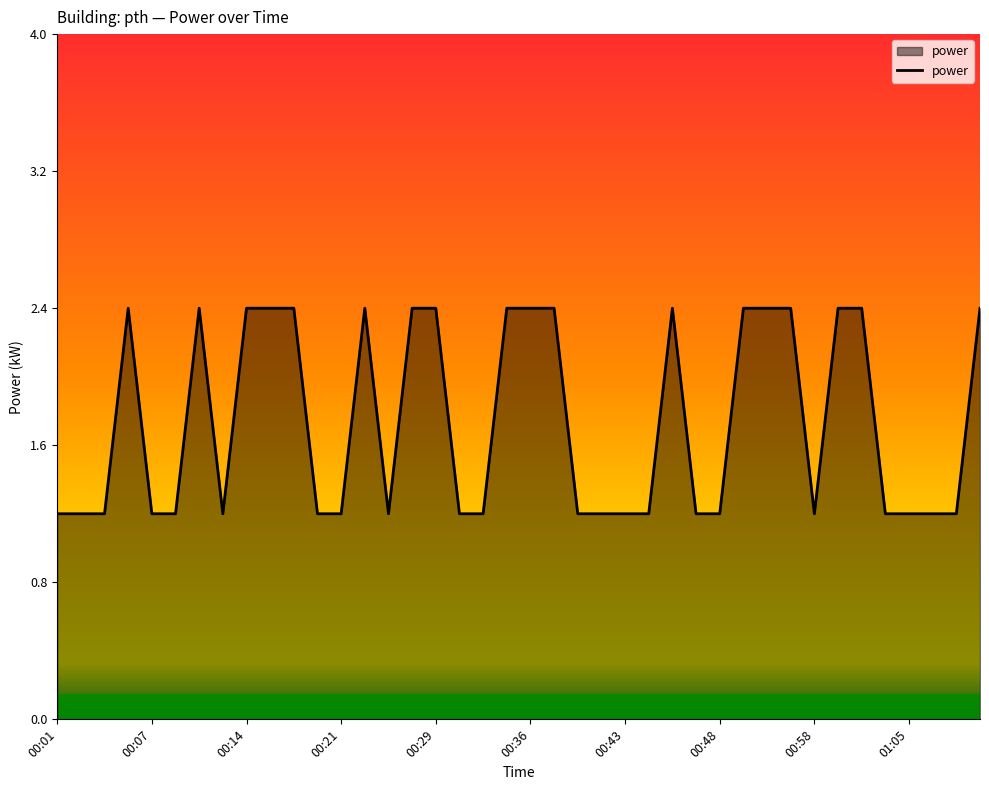

Does the chart display data point markers on the line(s)?

No